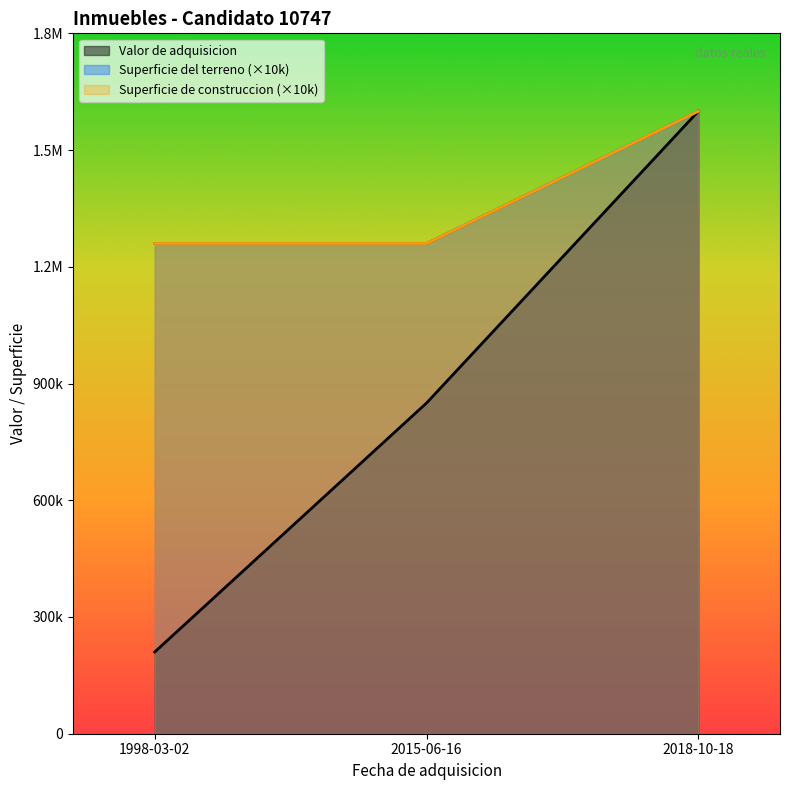

What is the difference between the maximum and minimum values in the Superficie del terreno series?

340000